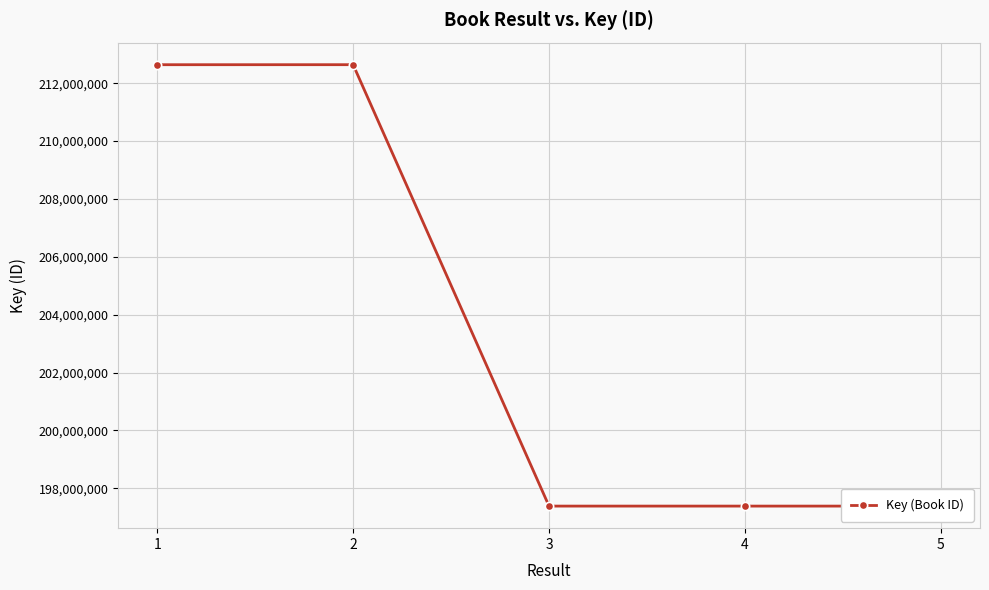

What is the average value?

203488184